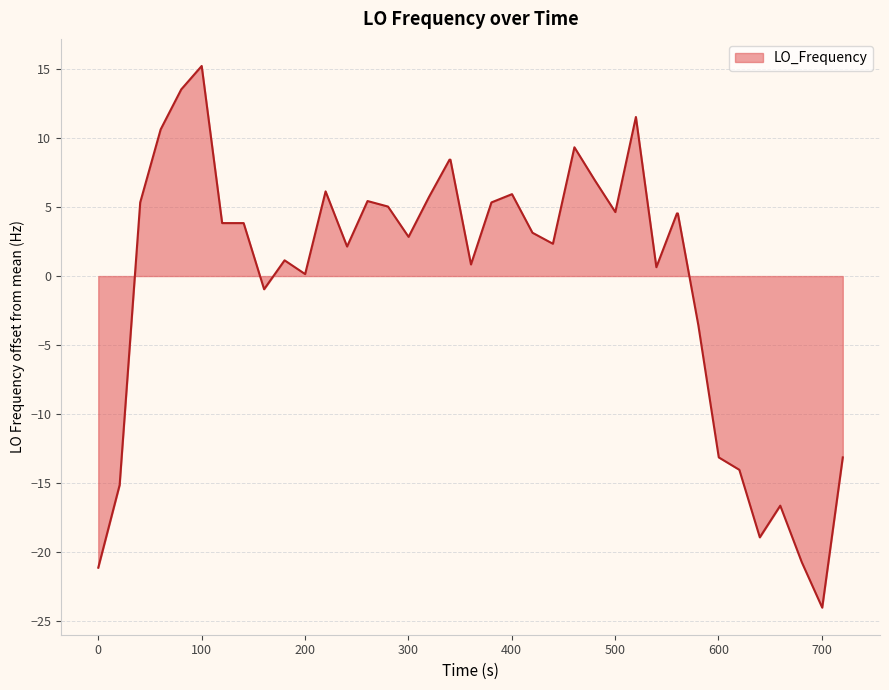

What is the minimum value shown in the chart?

-24.1